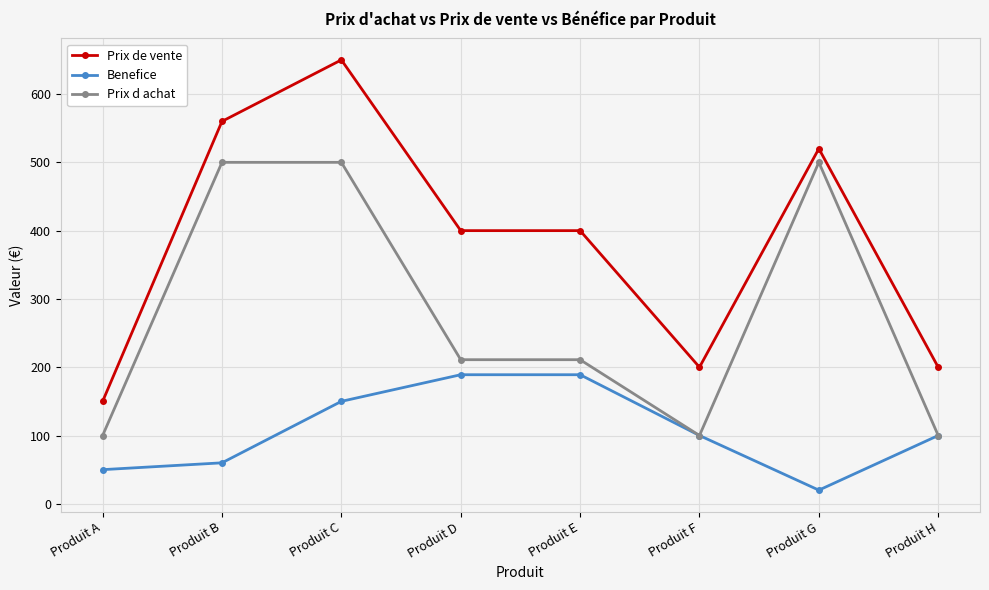

How many Prix d achat values are between 100 and 500?

8